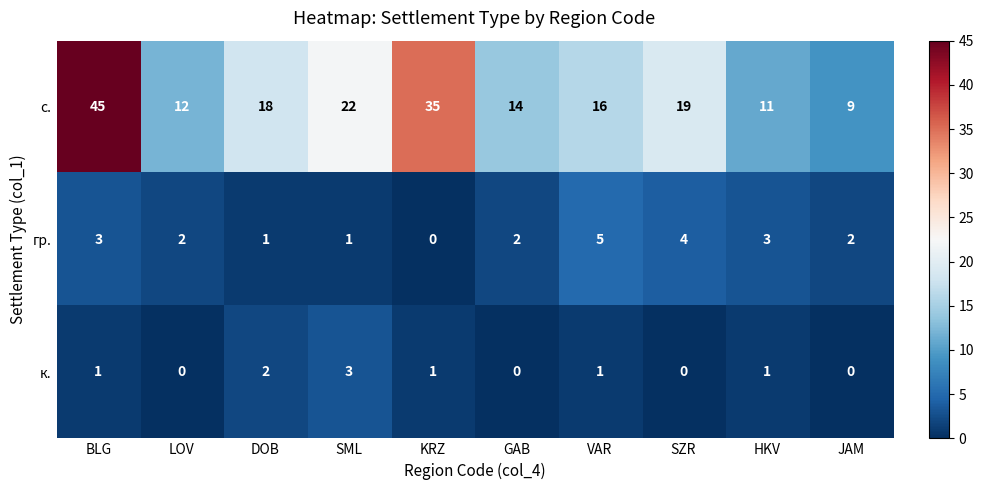

Which series has the largest range (max minus min)?

с.